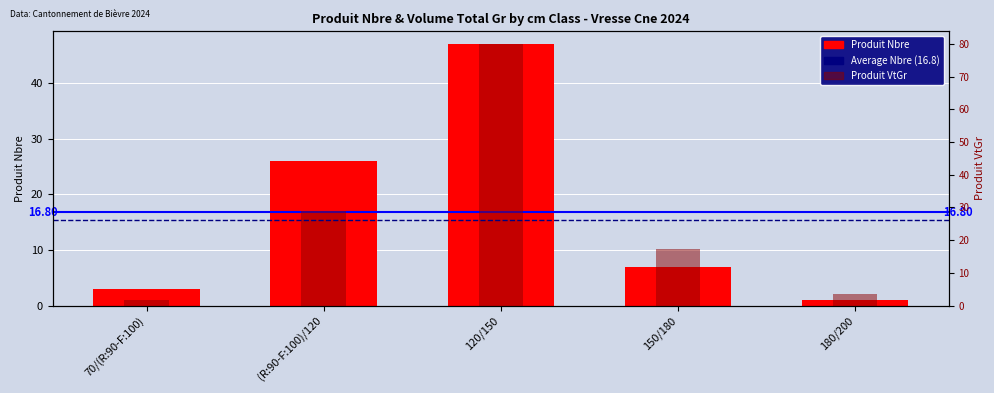

Reading left to right, list all the values displayed in this chart.

produit_nbre: 70/(R:90-F:100)=3.0	(R:90-F:100)/120=26.0	120/150=47.0	150/180=7.0	180/200=1.0
produit_vtgr: 70/(R:90-F:100)=1.6	(R:90-F:100)/120=29.0	120/150=79.8	150/180=17.4	180/200=3.4